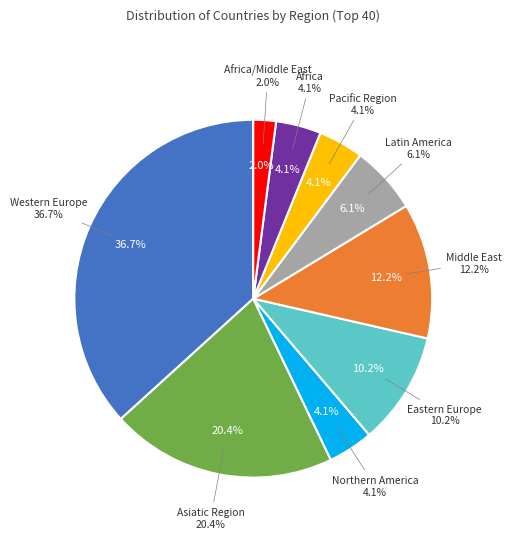

Which category has the smallest portion of the pie?

Africa/Middle East